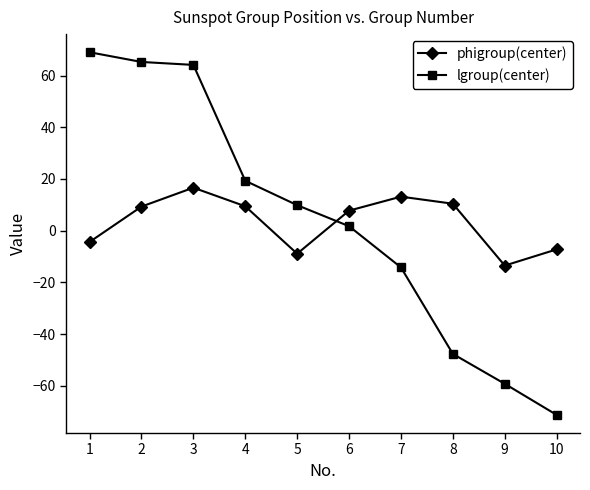

Which category has the highest value across all series?

1